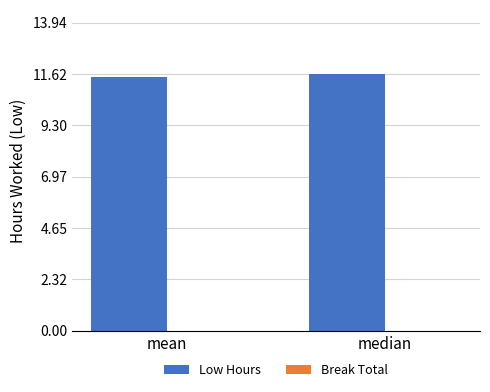

Read the value at mean.

11.5